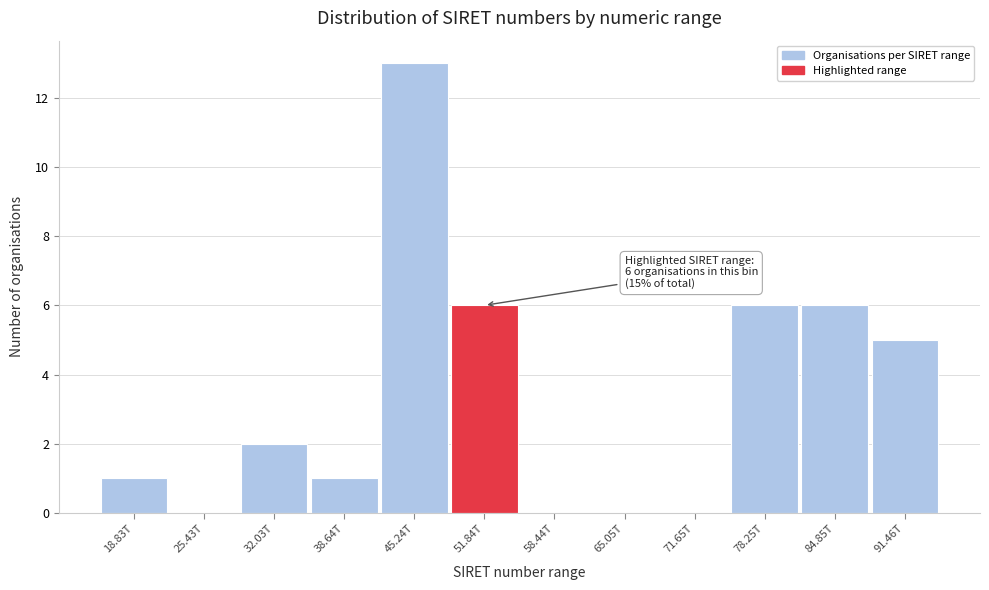

Reading left to right, list all the values displayed in this chart.

18.83T=1	25.43T=0	32.03T=2	38.64T=1	45.24T=13	51.84T=6	58.44T=0	65.05T=0	71.65T=0	78.25T=6	84.85T=6	91.46T=5